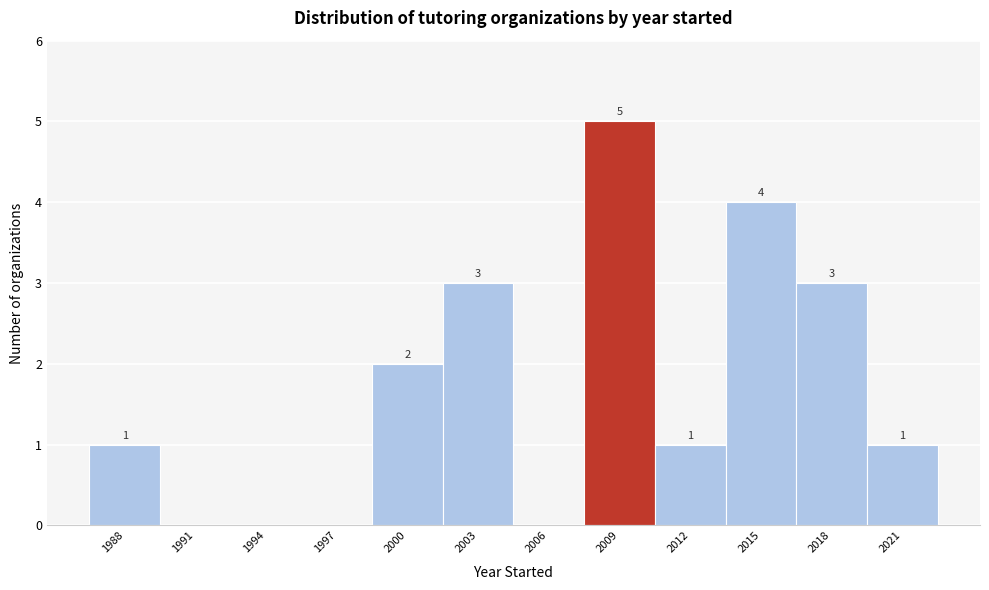

Reading left to right, transcribe all the data shown in this chart.

1988=1	1991=0	1994=0	1997=0	2000=2	2003=3	2006=0	2009=5	2012=1	2015=4	2018=3	2021=1